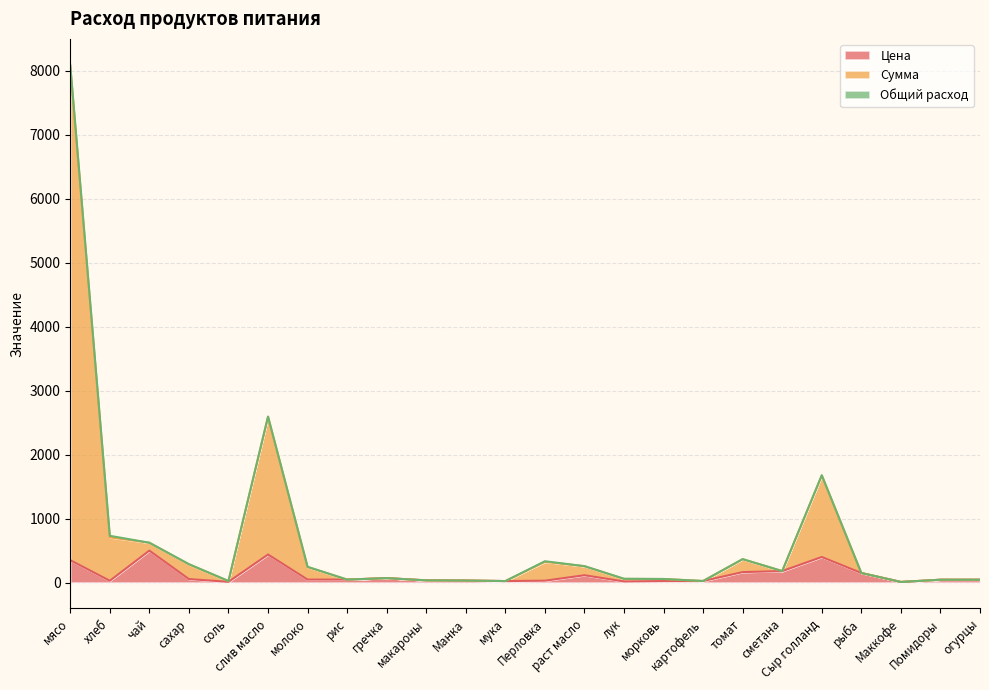

True or false: Цена has more than 2 points higher than both neighbors.

True